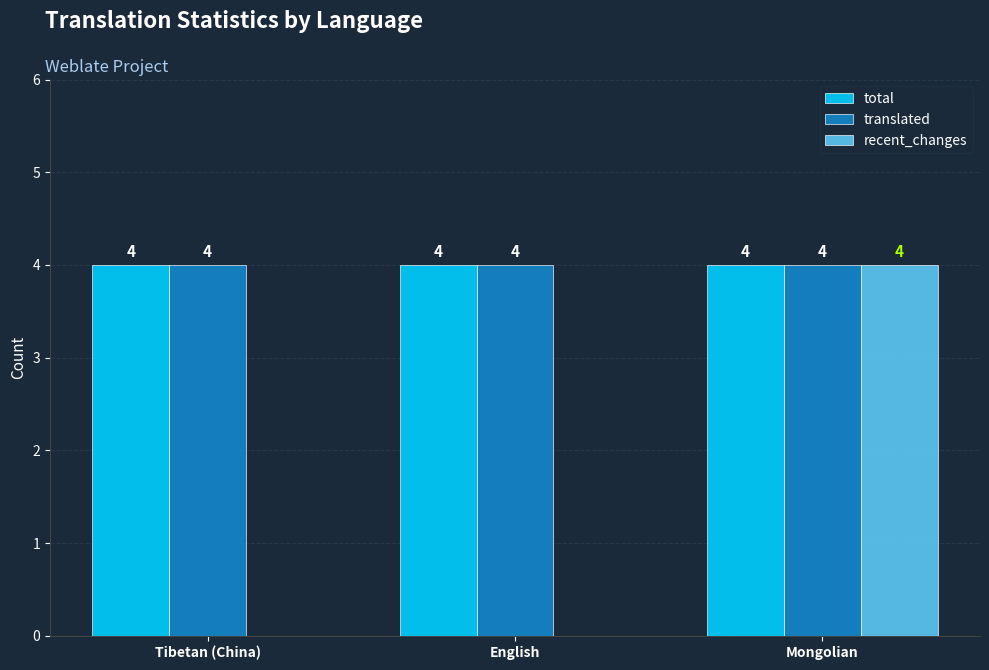

The recent_changes series shows 2 at English. True or false?

False